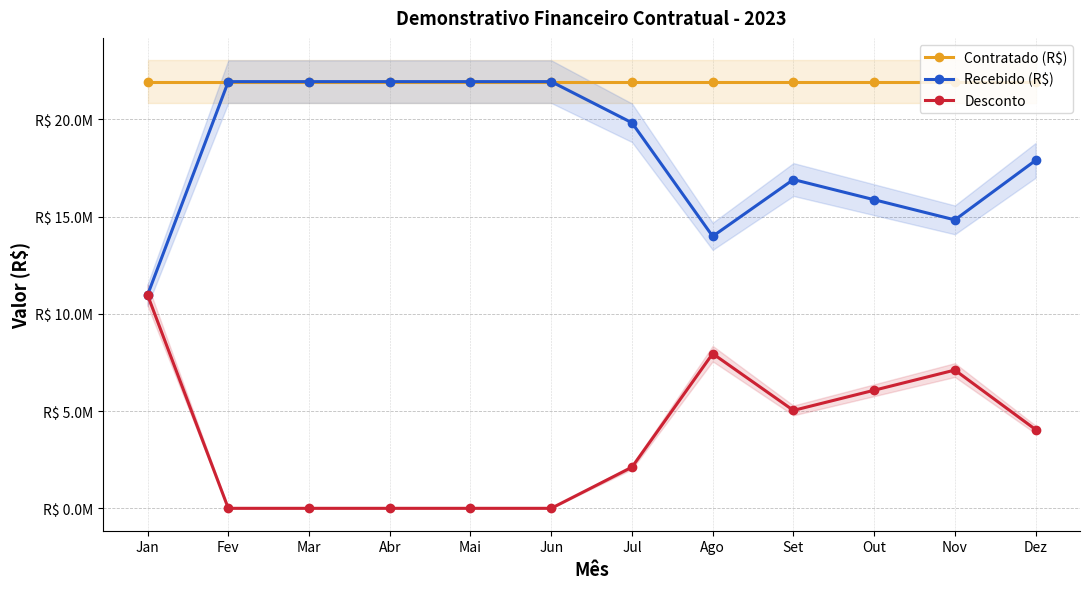

Where is the first local minimum for Desconto?

Set